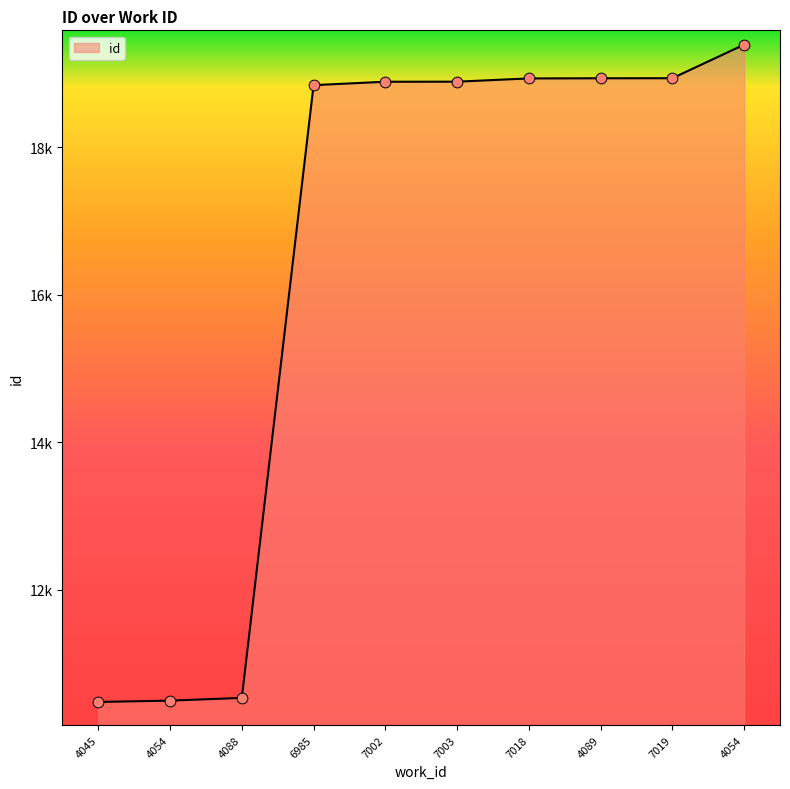

Which has a higher value, 4054 or 7018?

4054